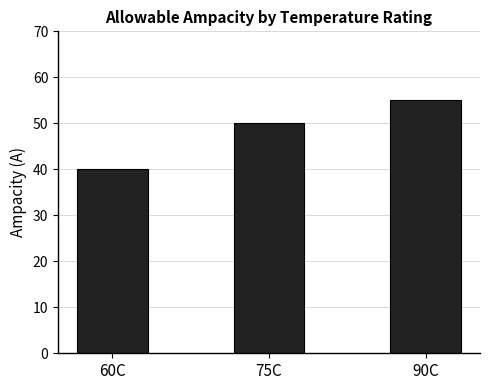

How many data points are less than 50?

1